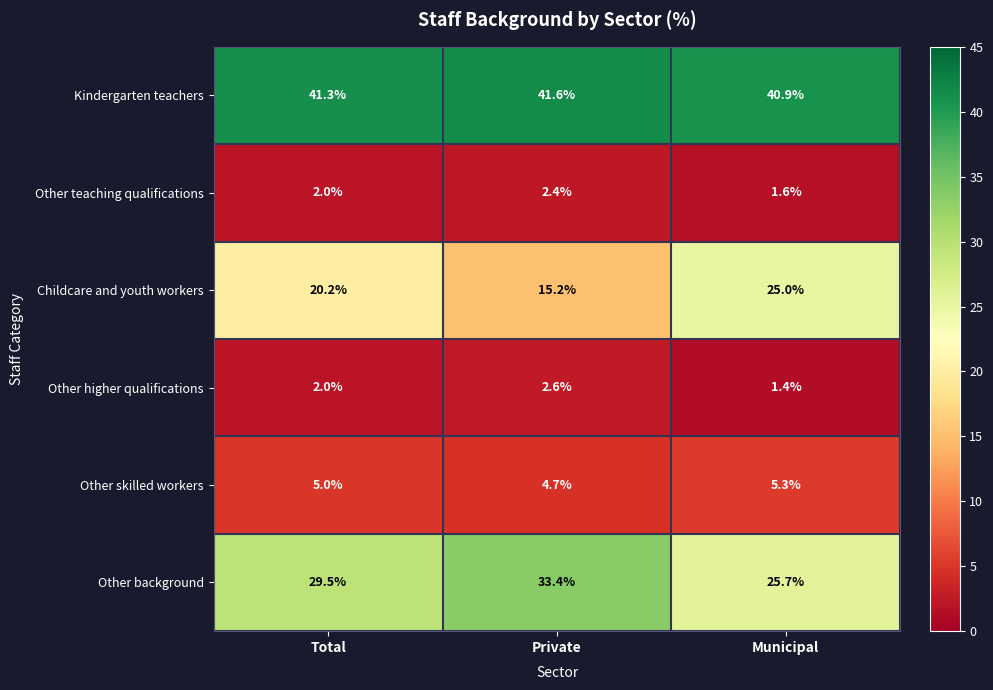

How many series are shown in this chart?

6